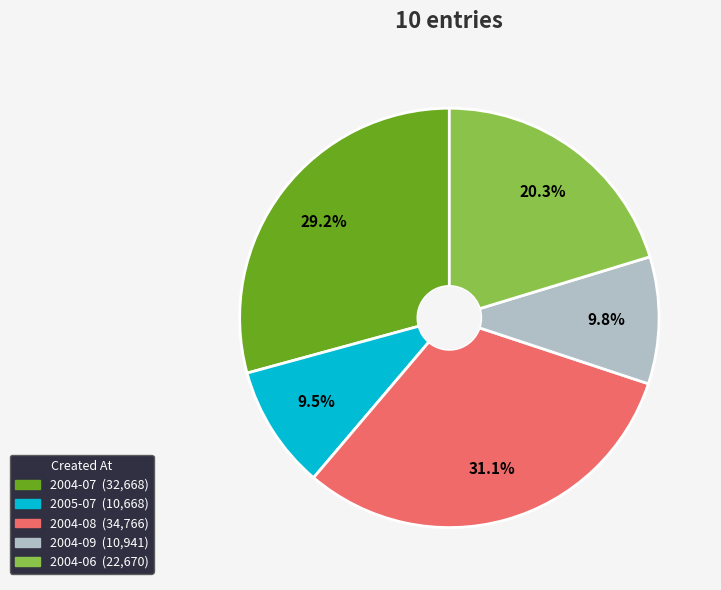

Does any single category account for the majority?

No